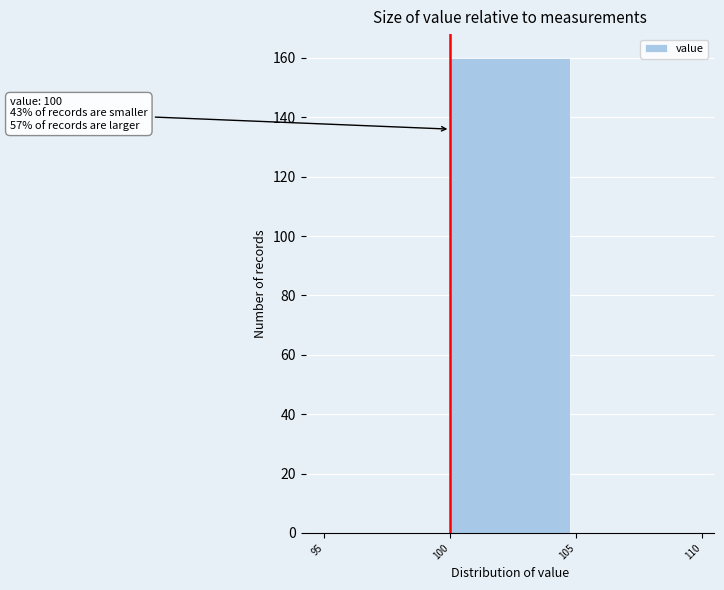

Which range on the x-axis has the tallest bar?

100 to 105